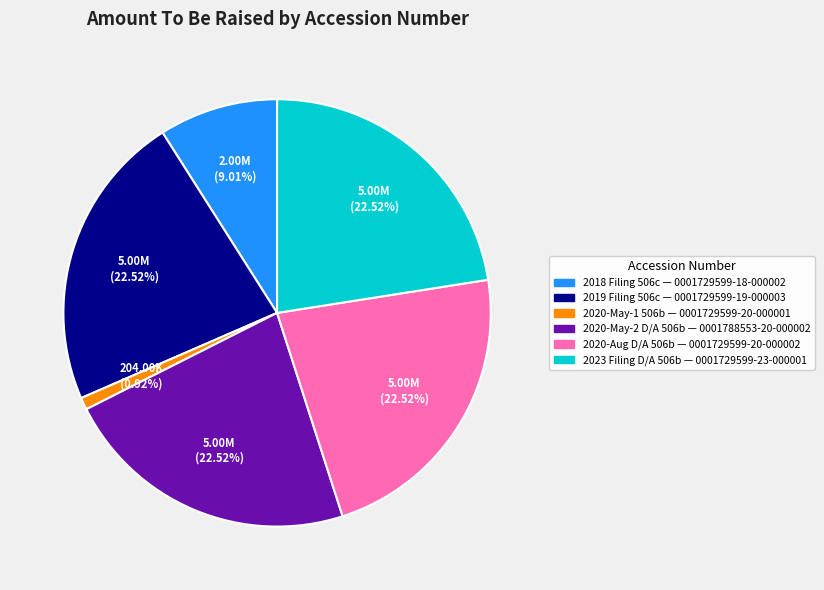

Is there any slice that represents more than half of the pie?

No